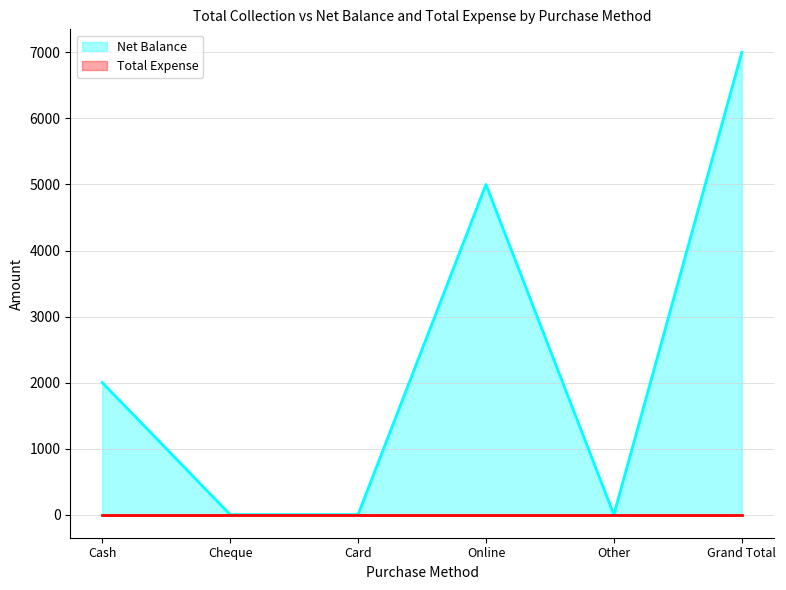

How many values are between 0 and 5000?

5